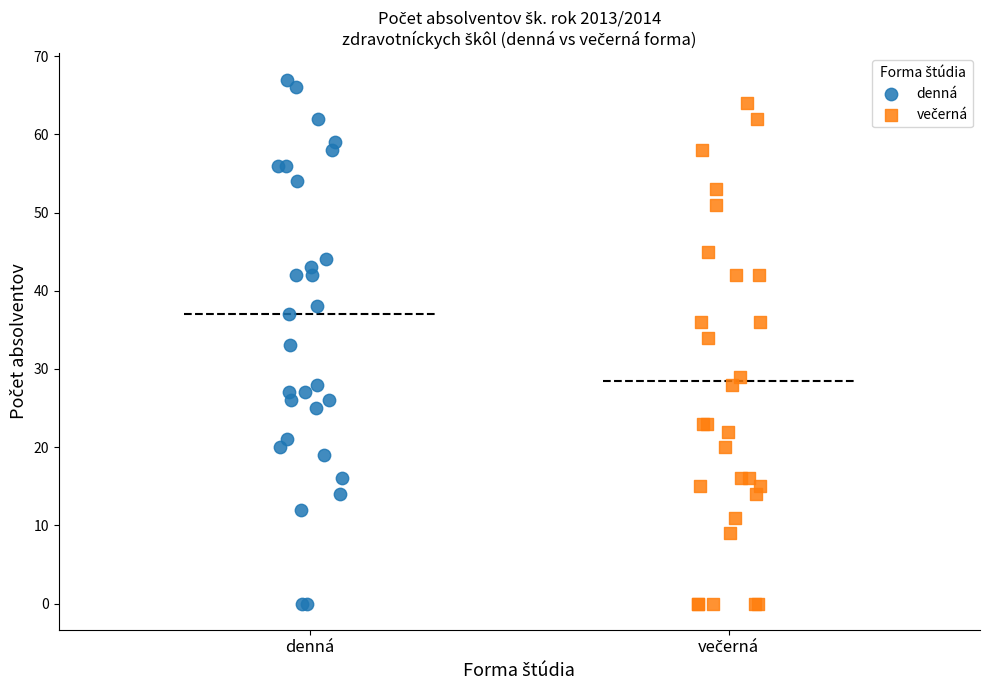

Which series reaches the maximum Y coordinate?

denná